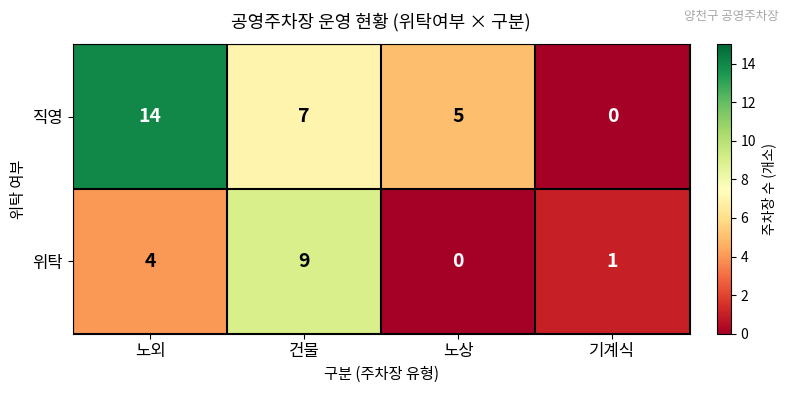

At how many categories does at least one series exceed 10?

1